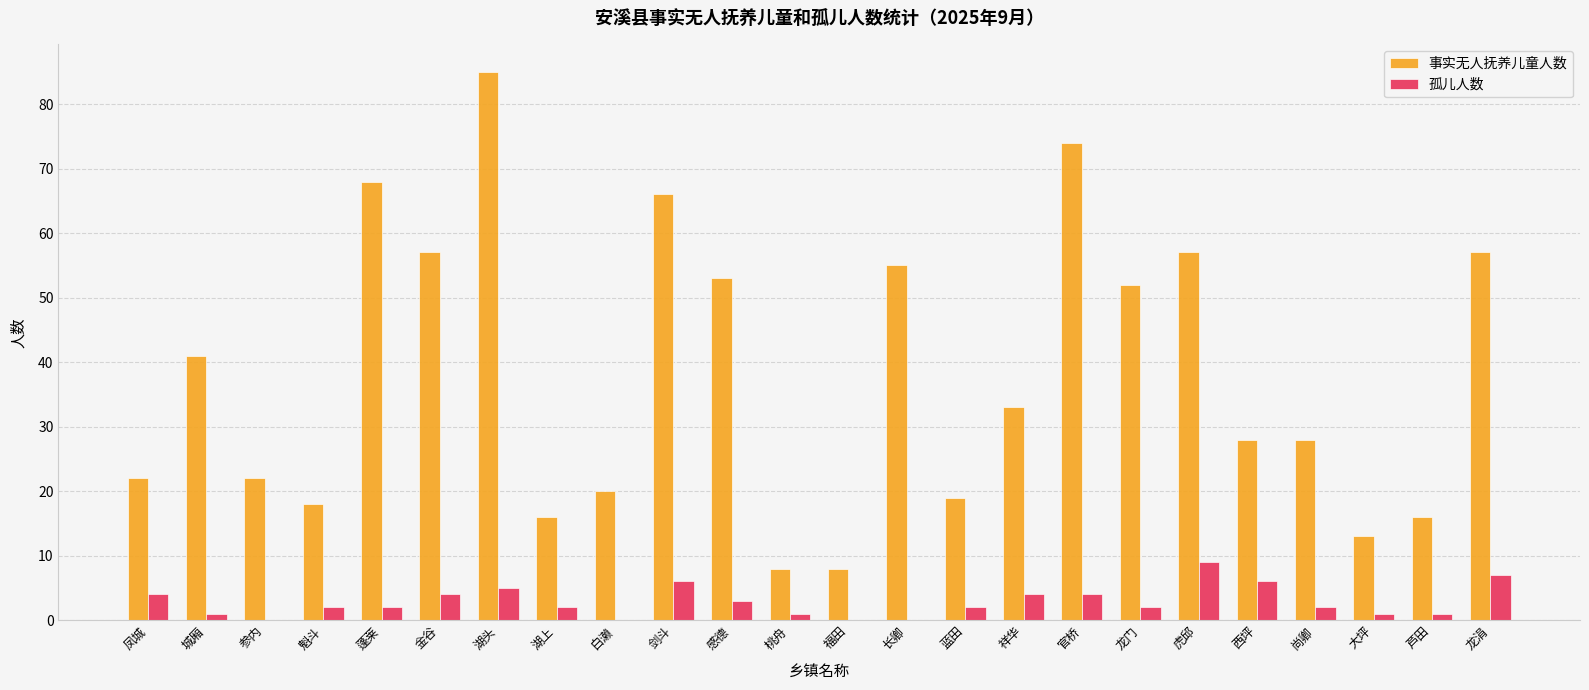

What value does the 孤儿人数 series have at 城厢?

1